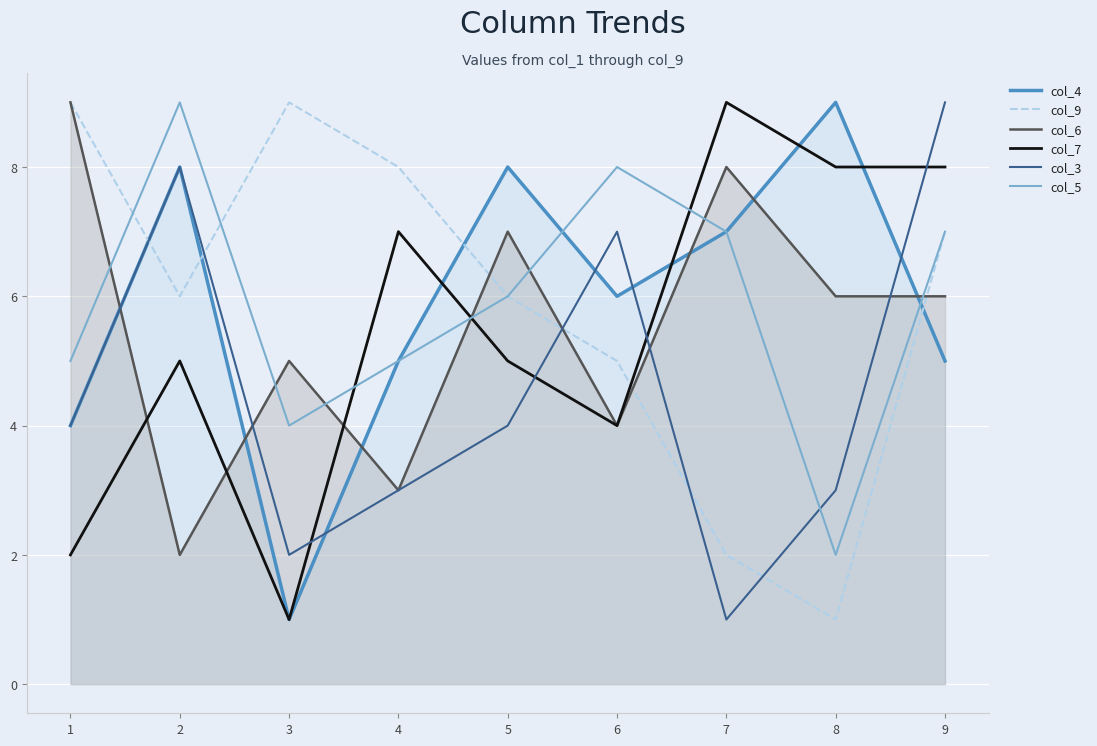

Reading right to left, extract all data points from this chart.

col_4: 5	9	7	6	8	5	1	8	4
col_9: 7	1	2	5	6	8	9	6	9
col_6: 6	6	8	4	7	3	5	2	9
col_7: 8	8	9	4	5	7	1	5	2
col_3: 9	3	1	7	4	3	2	8	4
col_5: 7	2	7	8	6	5	4	9	5